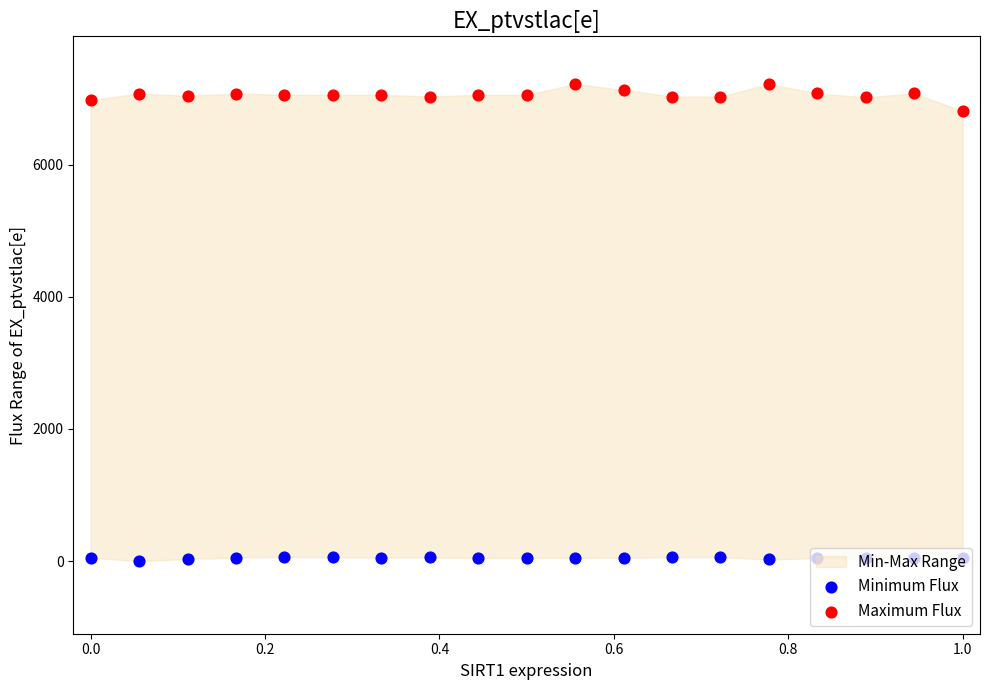

Which series has the largest total across all categories?

Maximum Flux